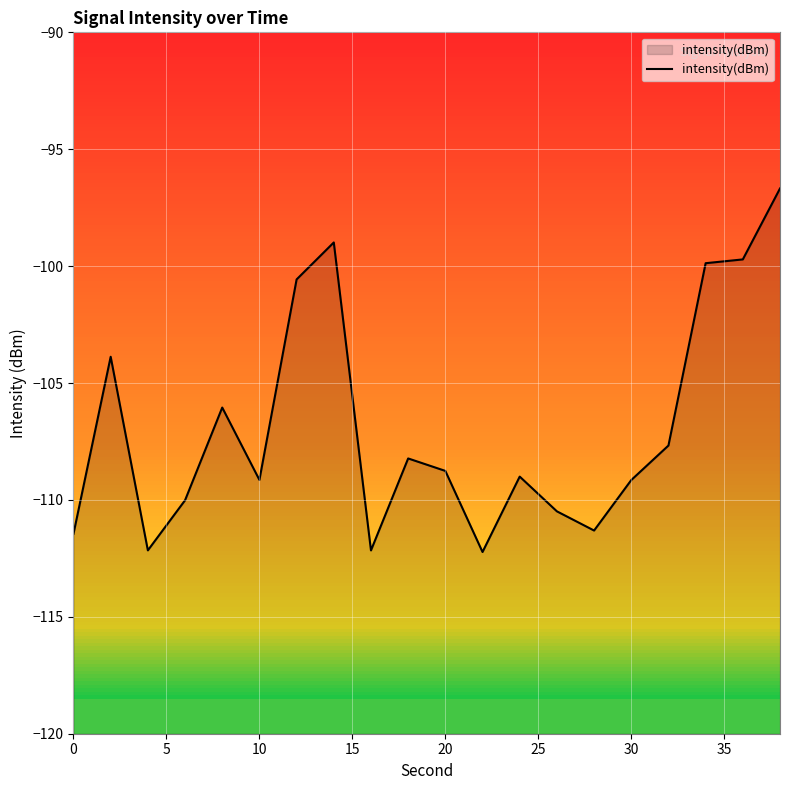

The value at 0 is -32.5. True or false?

False